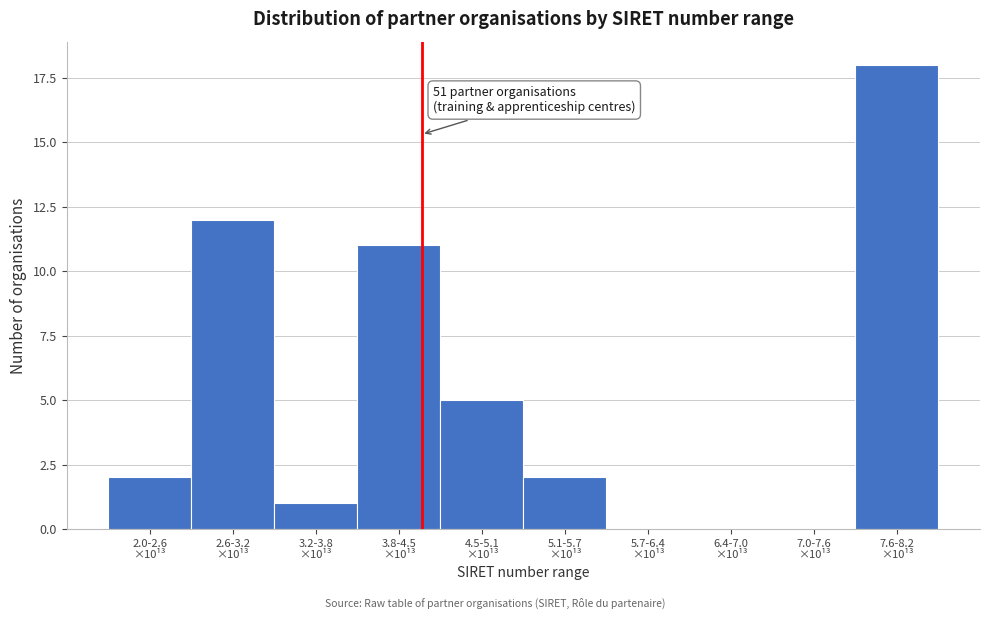

What is the greatest value displayed?

18